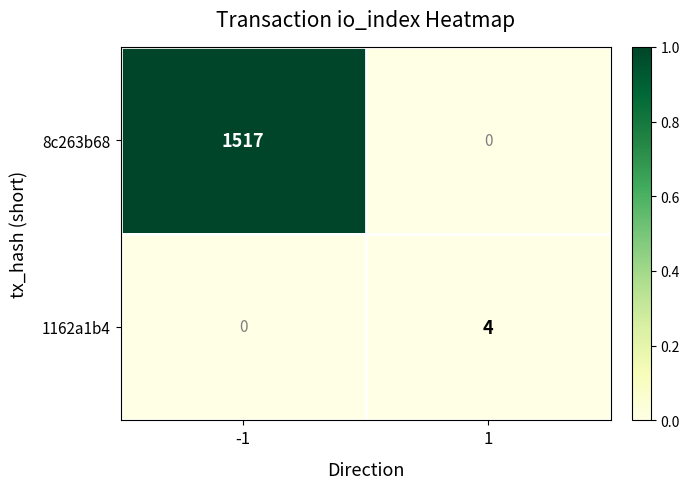

At which category is the sum across all series the highest?

-1